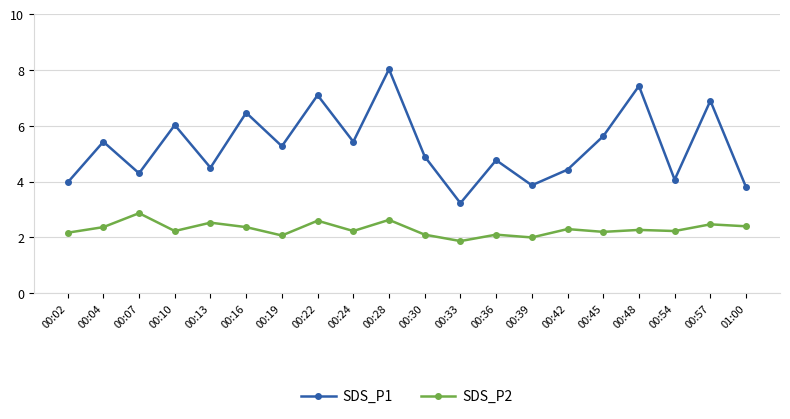

What is the difference between the maximum and minimum values in the SDS_P1 series?

4.8